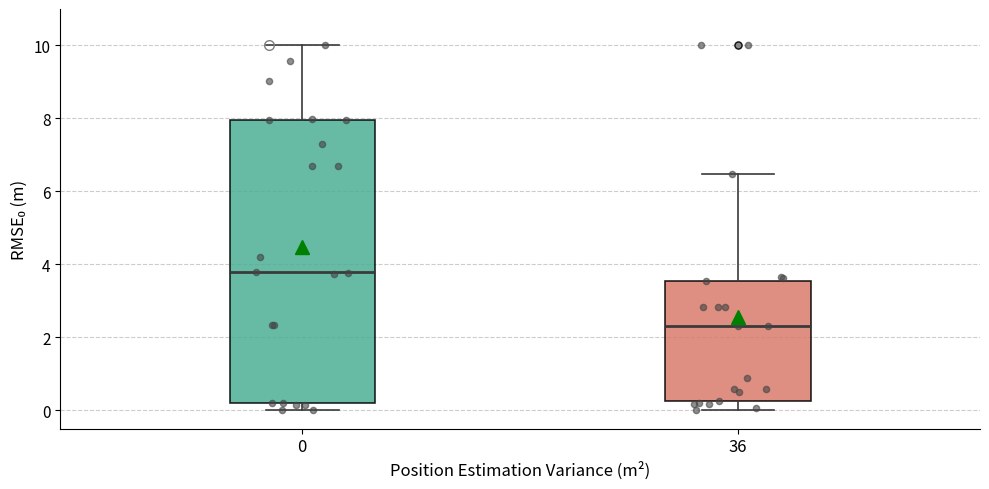

Which box is the tallest, from its lower edge to its upper edge?

0